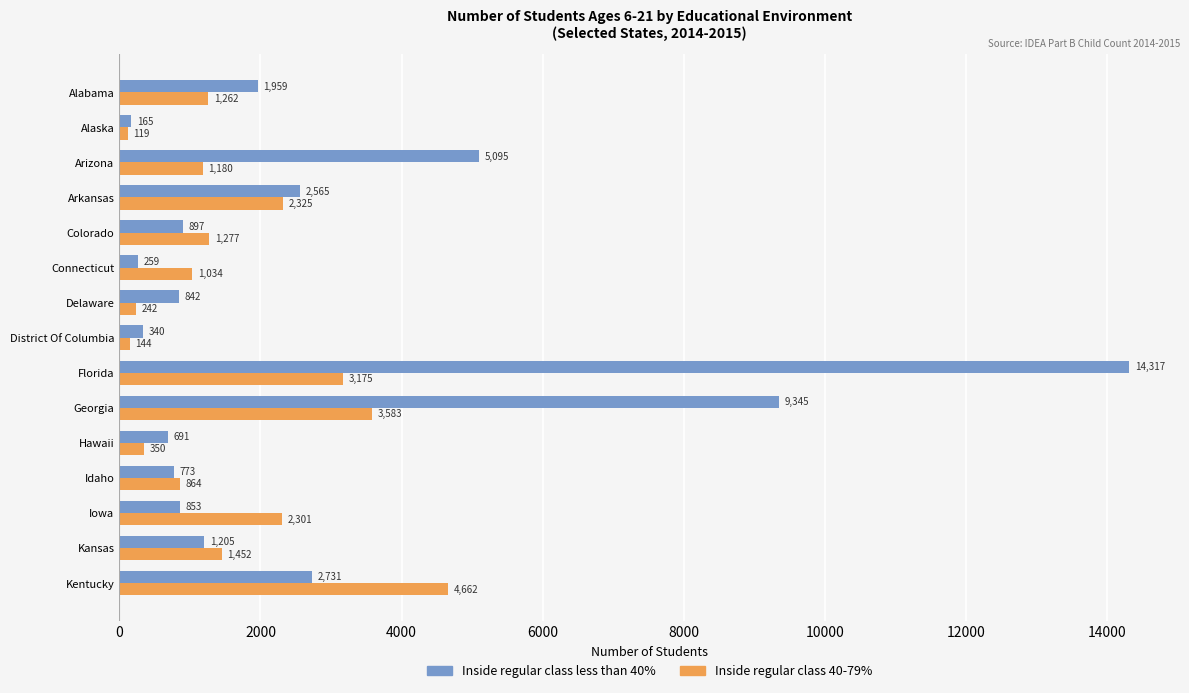

Where is Inside regular class 40-79% nearest to the value 2390?

Arkansas